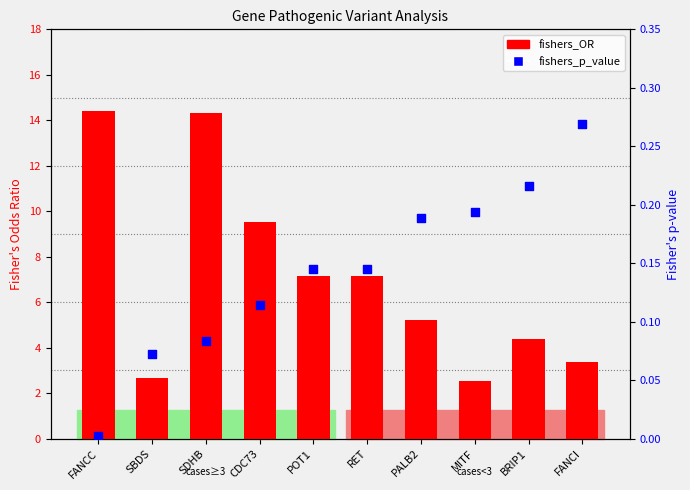

What are all the series names shown in the legend?

fishers_OR, fishers_p_value